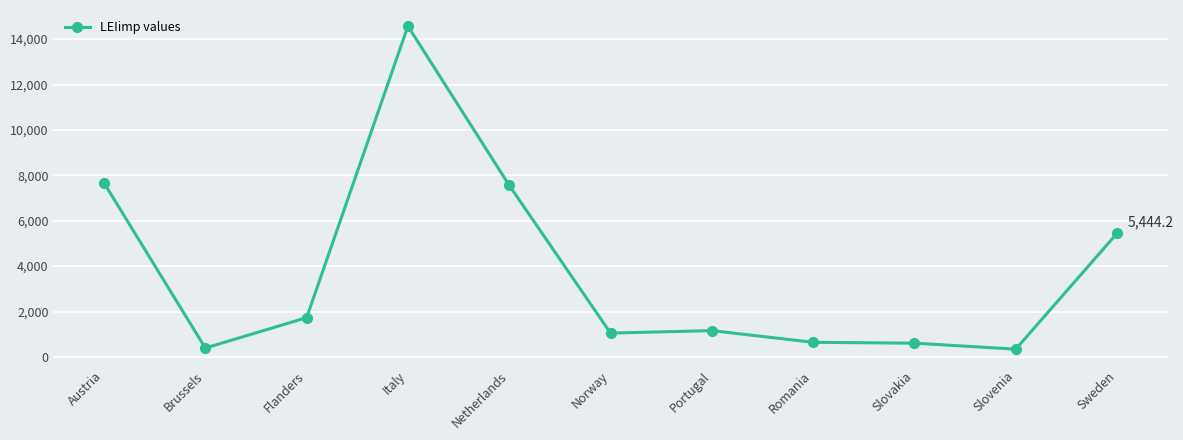

At which label does the data first exceed 1157?

Austria